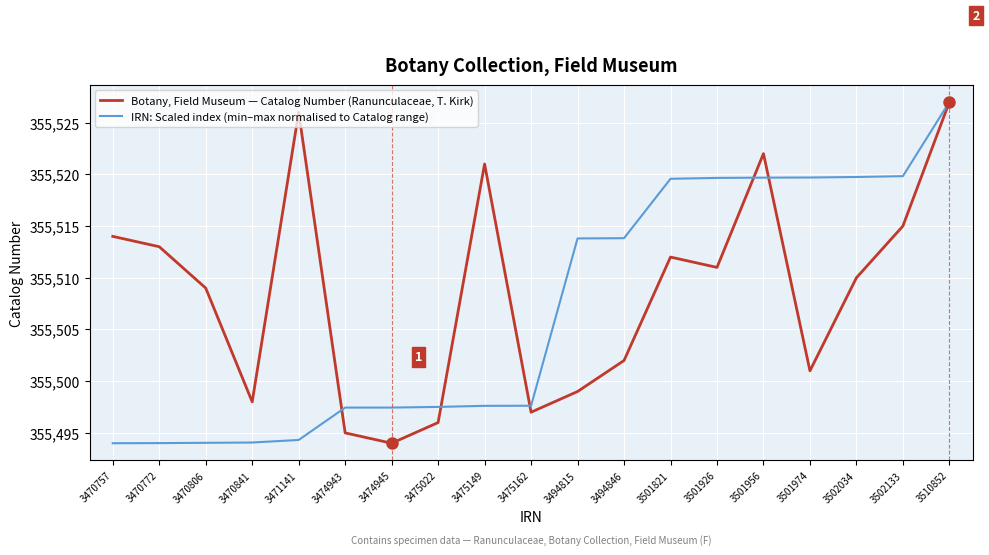

Rank the series by their average value, from highest to lowest.

Botany, Field Museum — Catalog Number (Ranunculaceae, T. Kirk), IRN: Scaled index (min–max normalised to Catalog range)